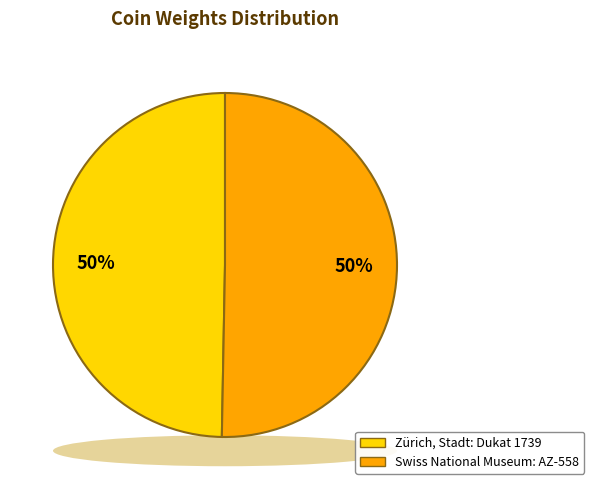

Which category has the smallest portion of the pie?

Zürich, Stadt: Dukat 1739